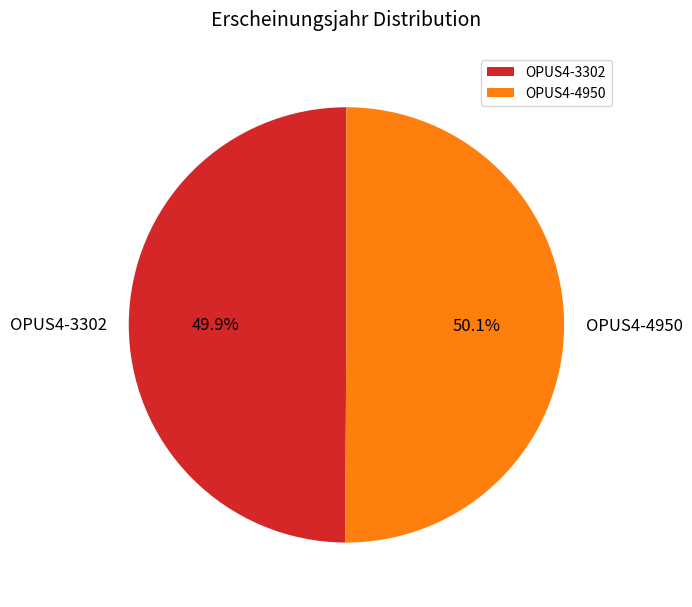

Is there any slice that represents more than half of the pie?

Yes